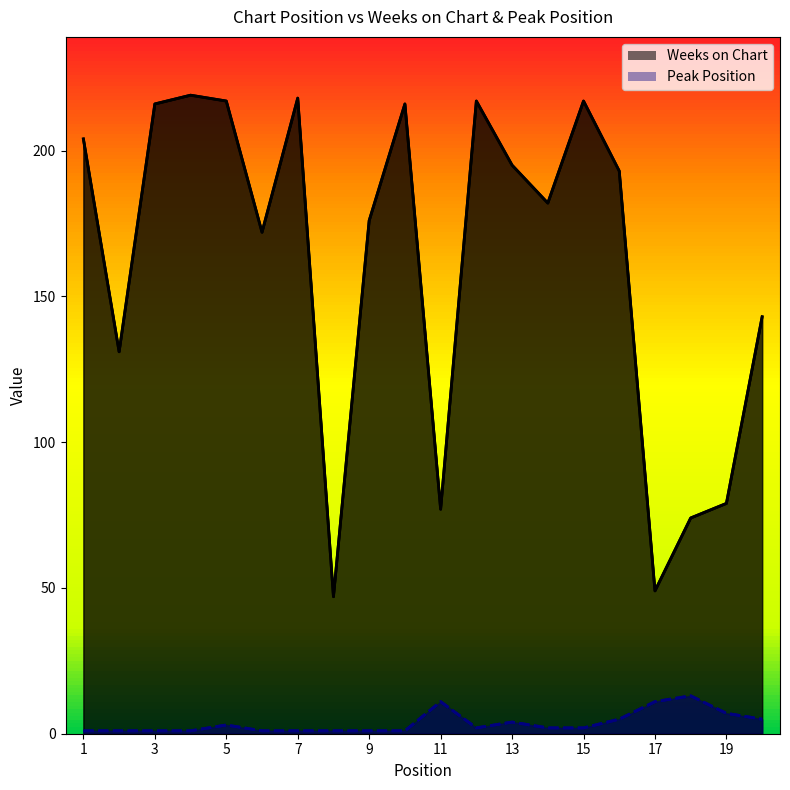

Which category has the lowest value across all series?

1